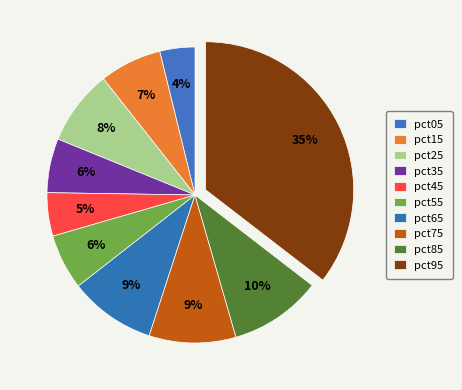

How many segments does this pie chart have?

10